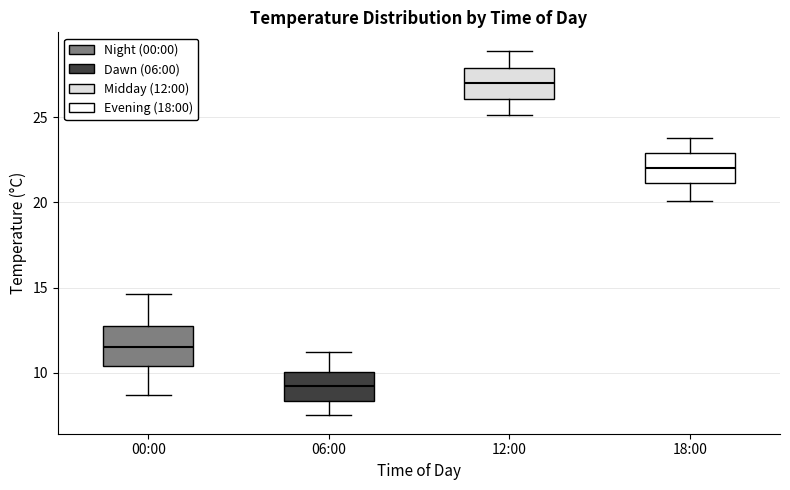

Which box is the tallest, from its lower edge to its upper edge?

00:00